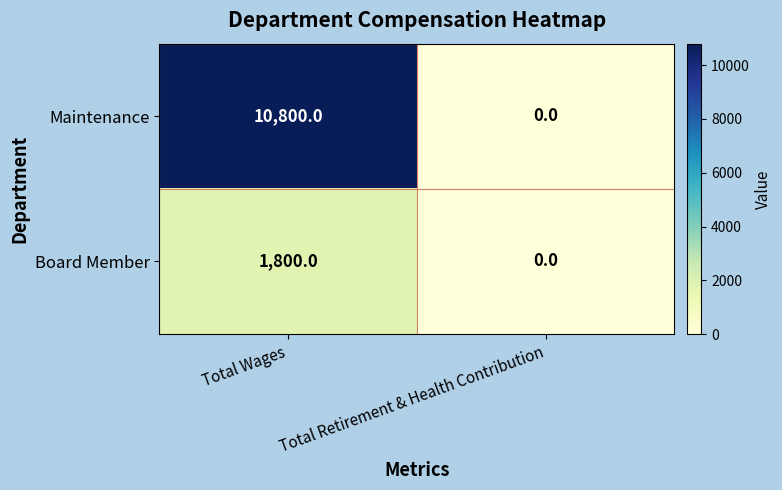

Where is Maintenance nearest to the value 5400?

Total Wages